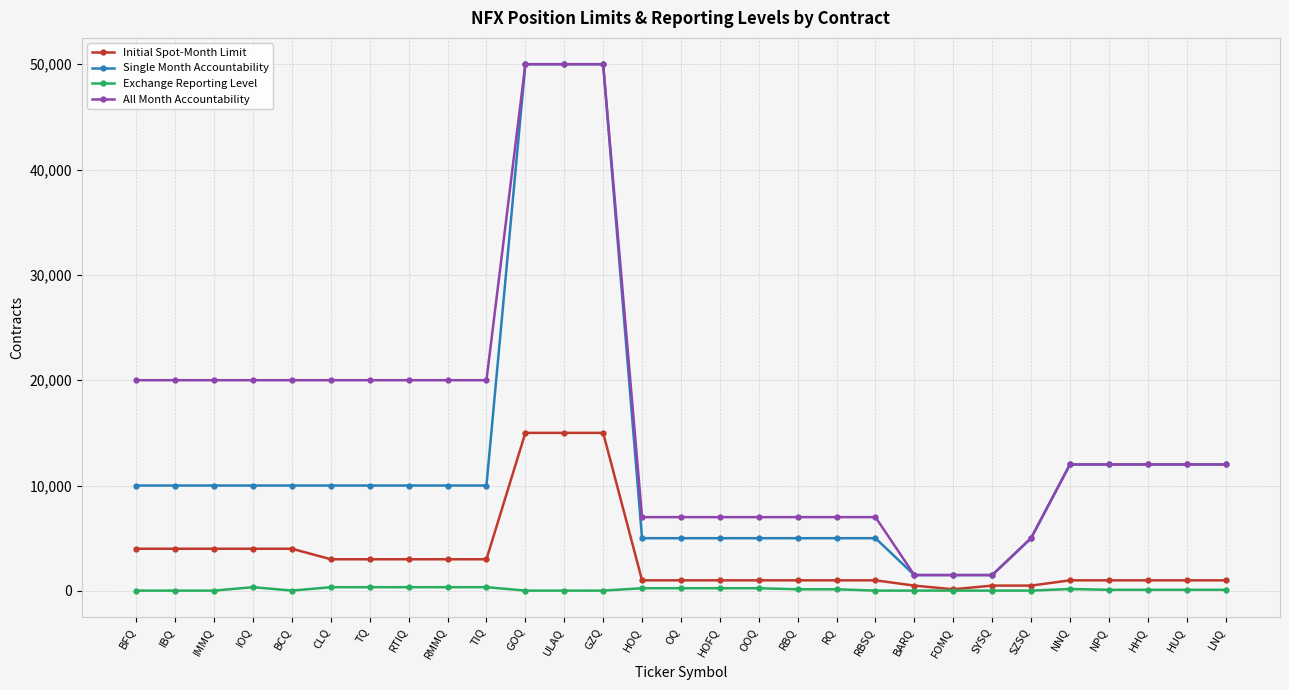

The value of Initial Spot-Month Limit at BCQ is 4000. True or false?

True